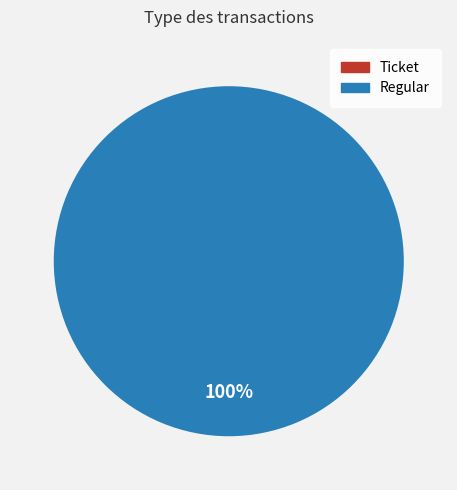

True or false: Ticket accounts for 0% of the total.

True